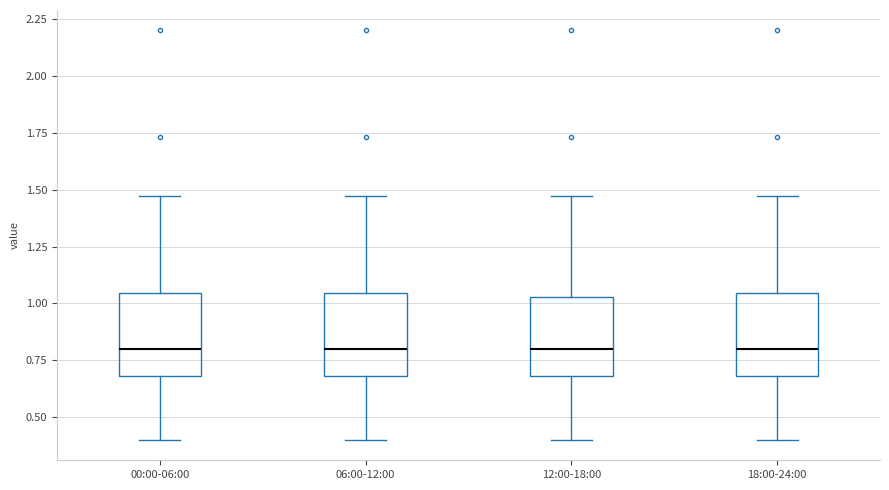

Where is the lower edge of the box for 12:00-18:00 on the y-axis? The values are not printed on the chart, so give them approximately, as read against the axis.

0.70